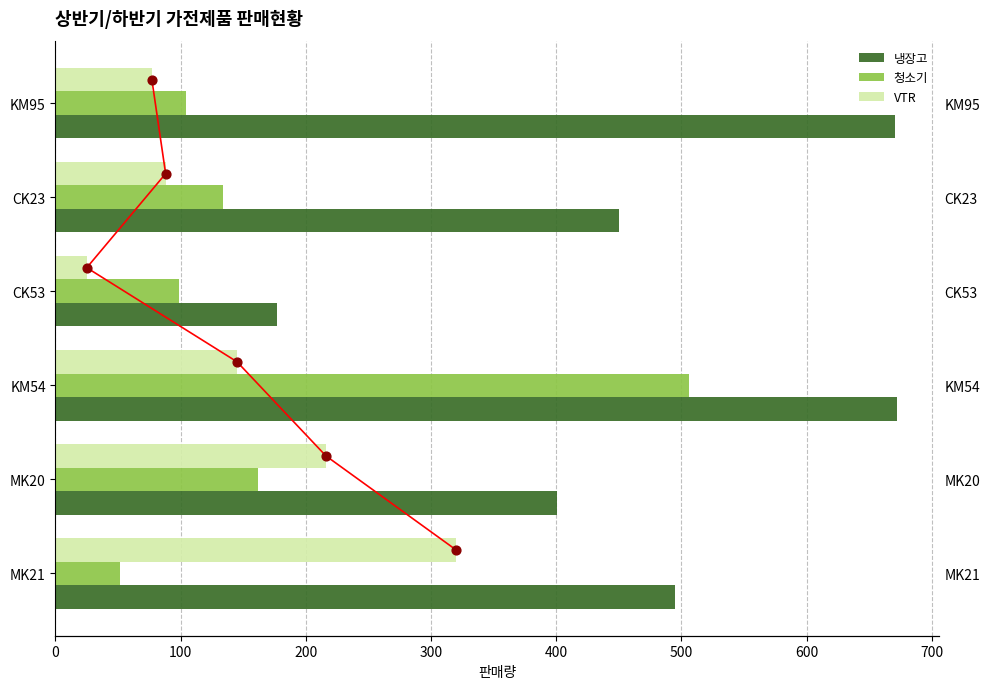

Which series reaches the minimum Y coordinate?

VTR